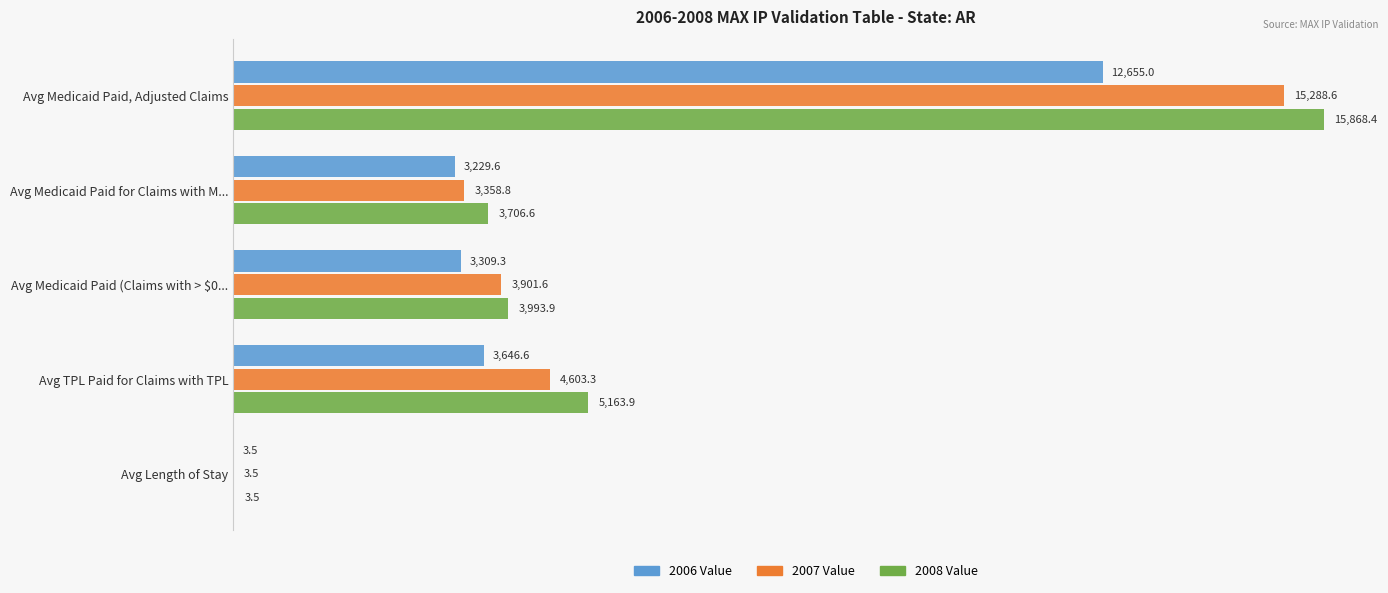

At which category is the sum across all series the highest?

Avg Medicaid Paid, Adjusted Claims